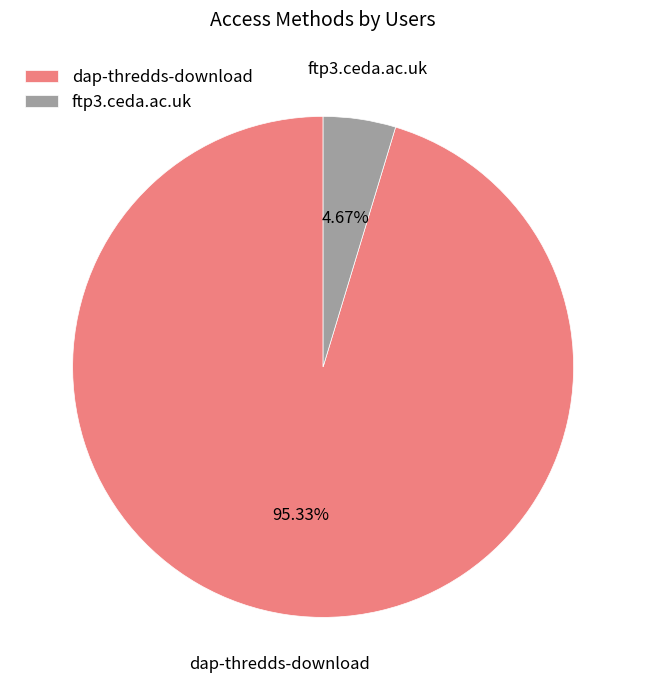

Is there a majority slice in this chart?

Yes